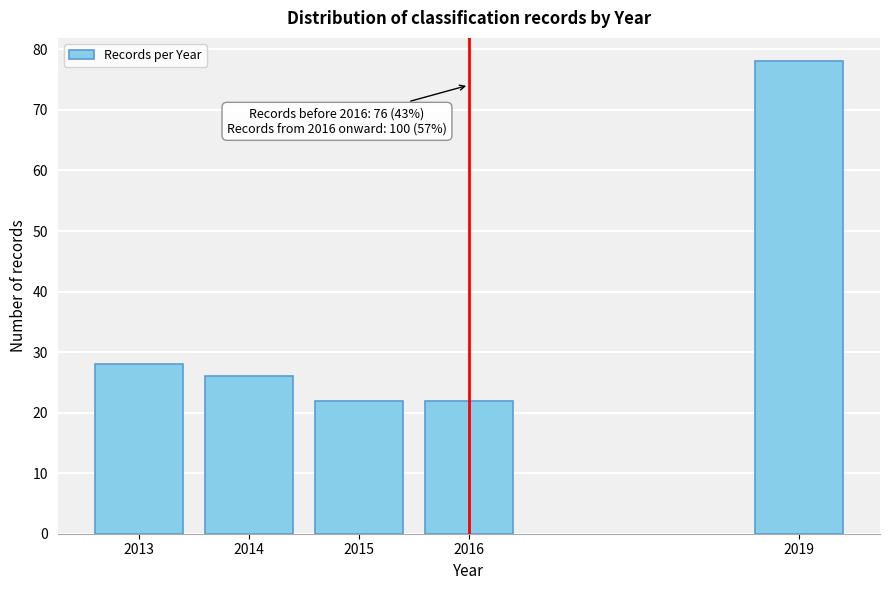

Reading left to right, transcribe all the data shown in this chart.

28	26	22	22	78